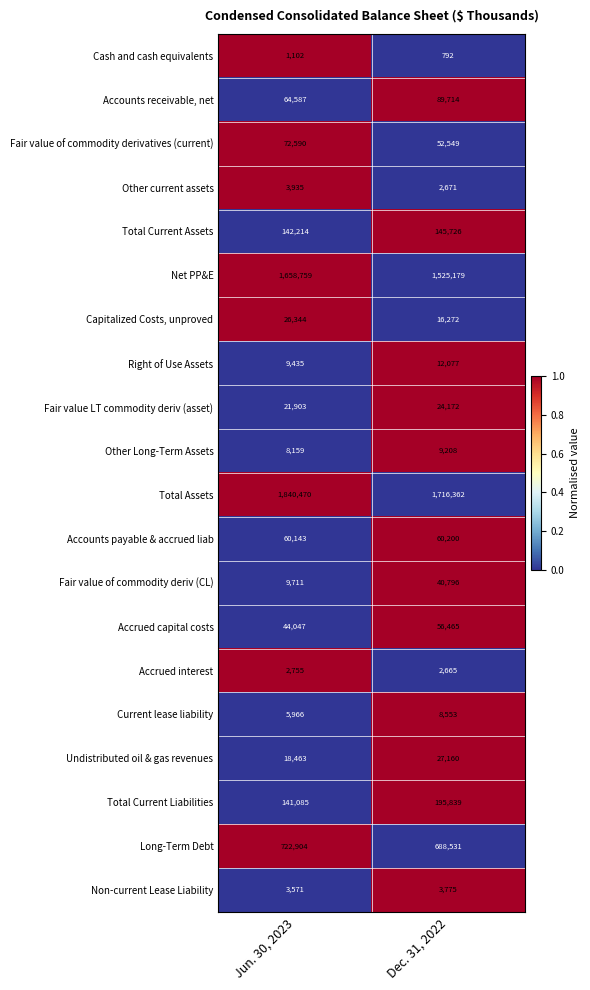

Which series changed the most between Jun. 30, 2023 and Dec. 31, 2022?

Net PP&E